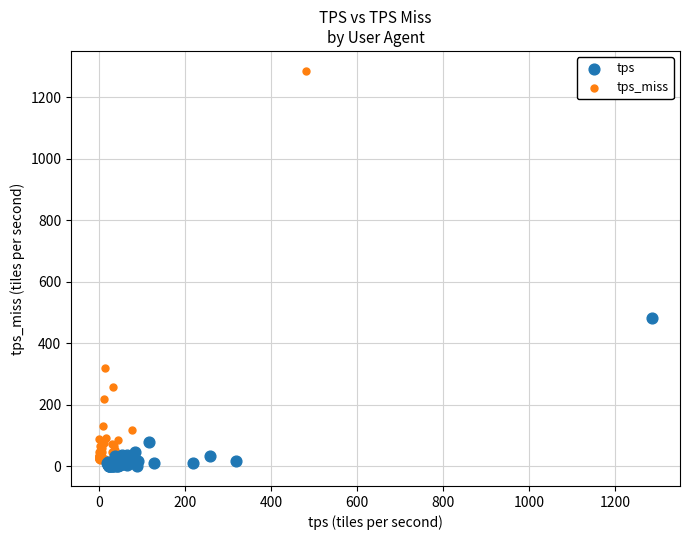

Which series has the largest Y range (max minus min)?

tps_miss